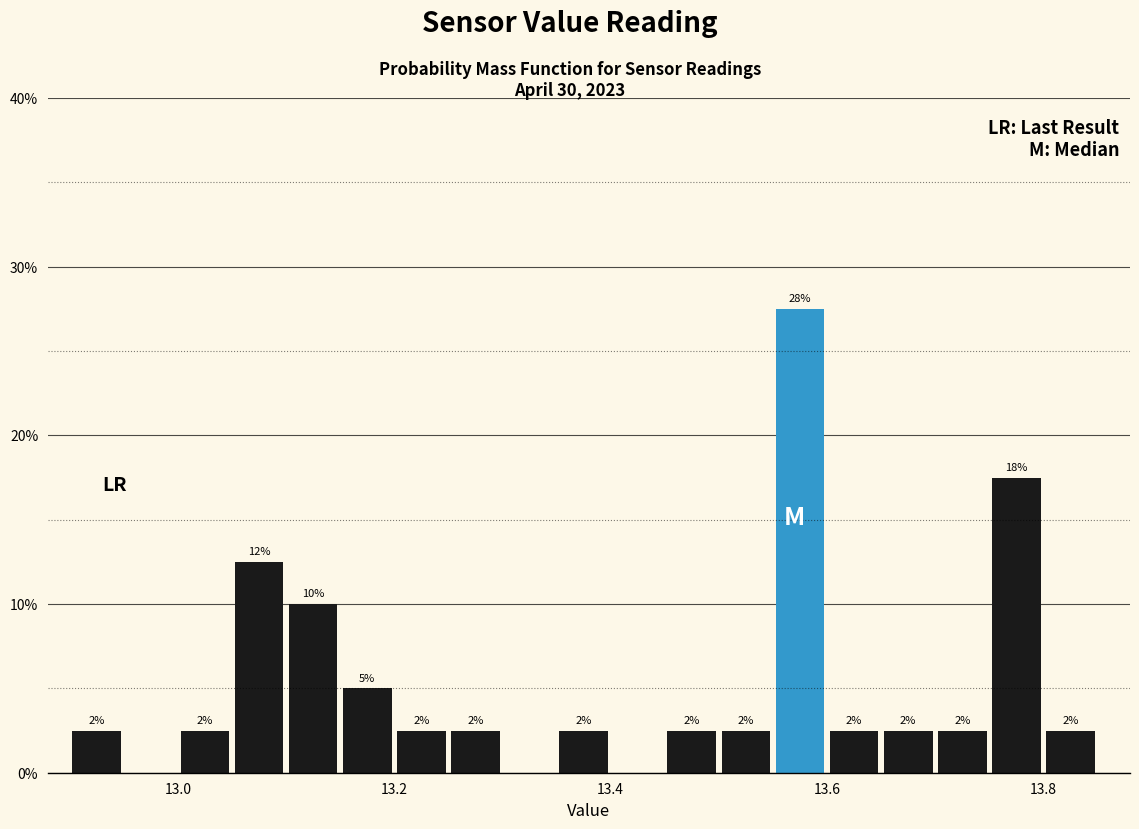

Around what value on the x-axis is the tallest bar? Give the approximate position of its centre, as read against the axis.

13.58